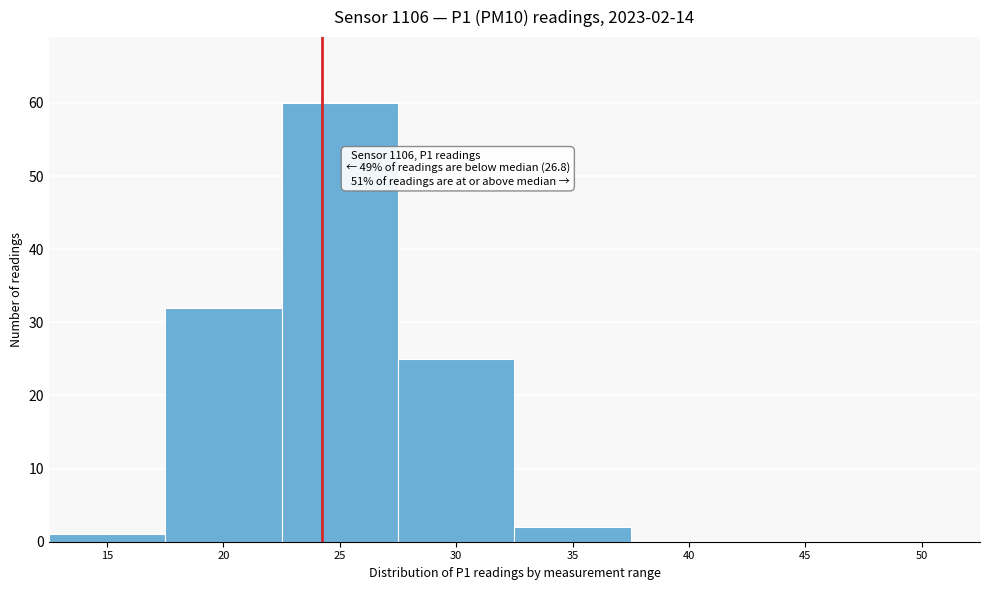

Reading left to right, transcribe all the data shown in this chart.

15=1	20=32	25=60	30=25	35=2	40=0	45=0	50=0